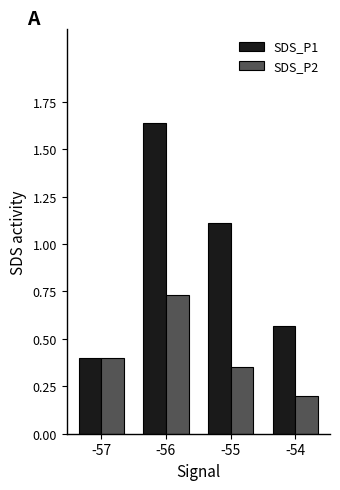

Which series has the largest total across all categories?

SDS_P1